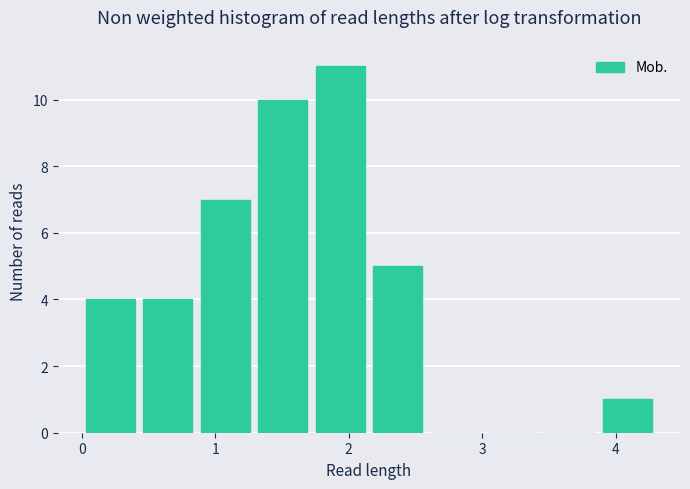

Reading left to right, list every bar in this chart as the range it spans on the x-axis followed by its height. Neither the bar edges nor the heights are printed on the chart, so give them approximately, as read against the axes.

0.0 to 0.4: 4
0.4 to 0.9: 4
0.9 to 1.3: 7
1.3 to 1.7: 10
1.7 to 2.2: 11
2.2 to 2.6: 5
2.6 to 3.0: 0
3.0 to 3.4: 0
3.4 to 3.9: 0
3.9 to 4.3: 1